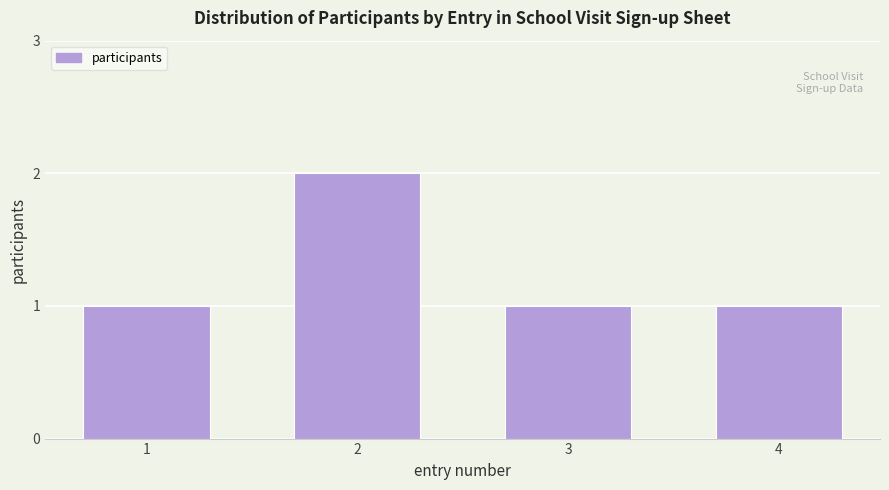

Reading right to left, list all the values displayed in this chart.

1	1	2	1